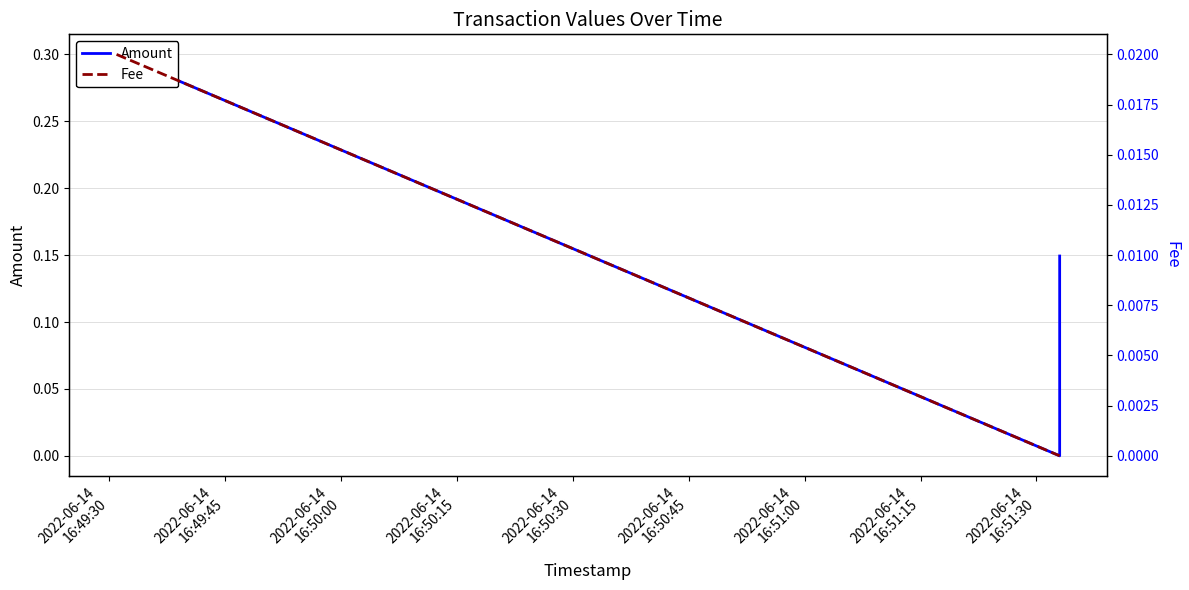

Which series has the largest range (max minus min)?

Amount